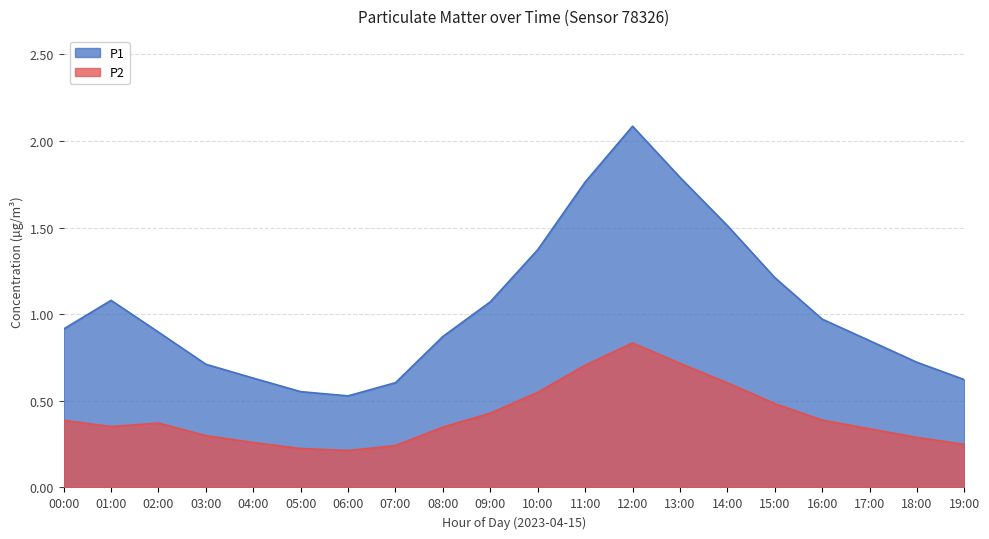

Does the chart display data point markers on the line(s)?

No